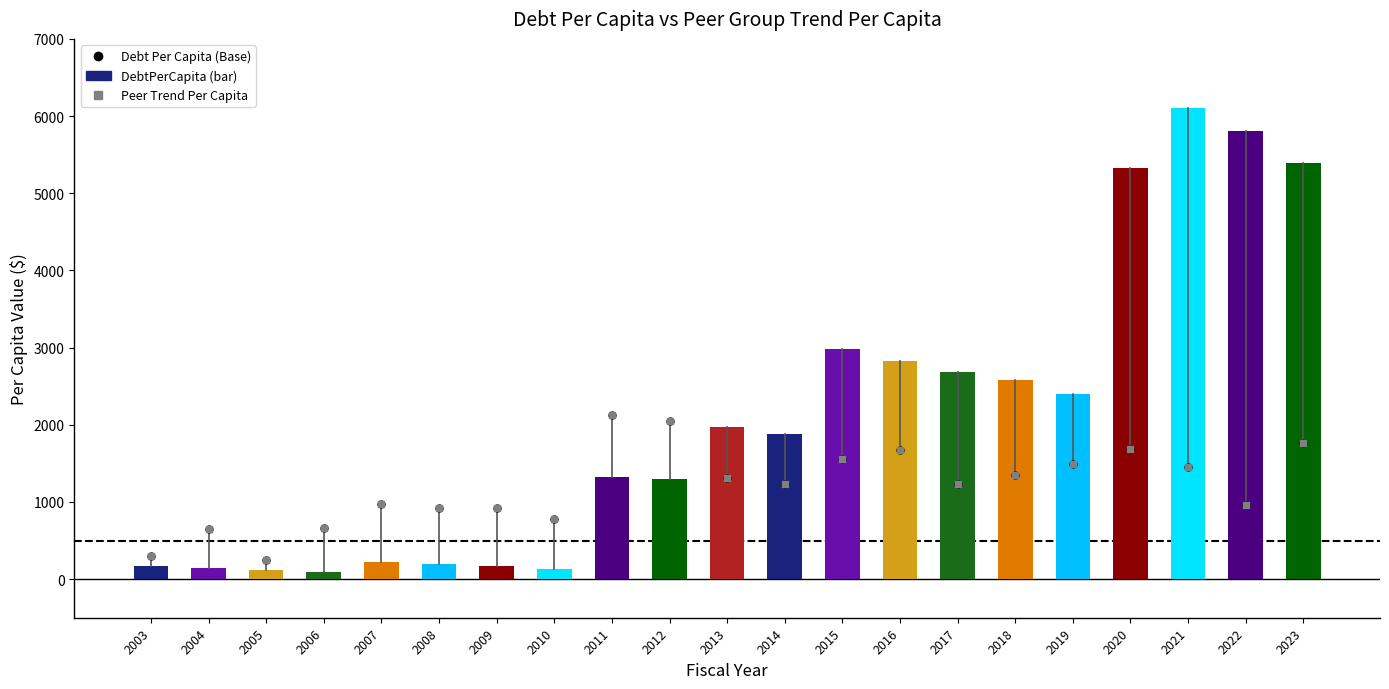

Which series changed the most between 2016 and 2020?

DebtPerCapita